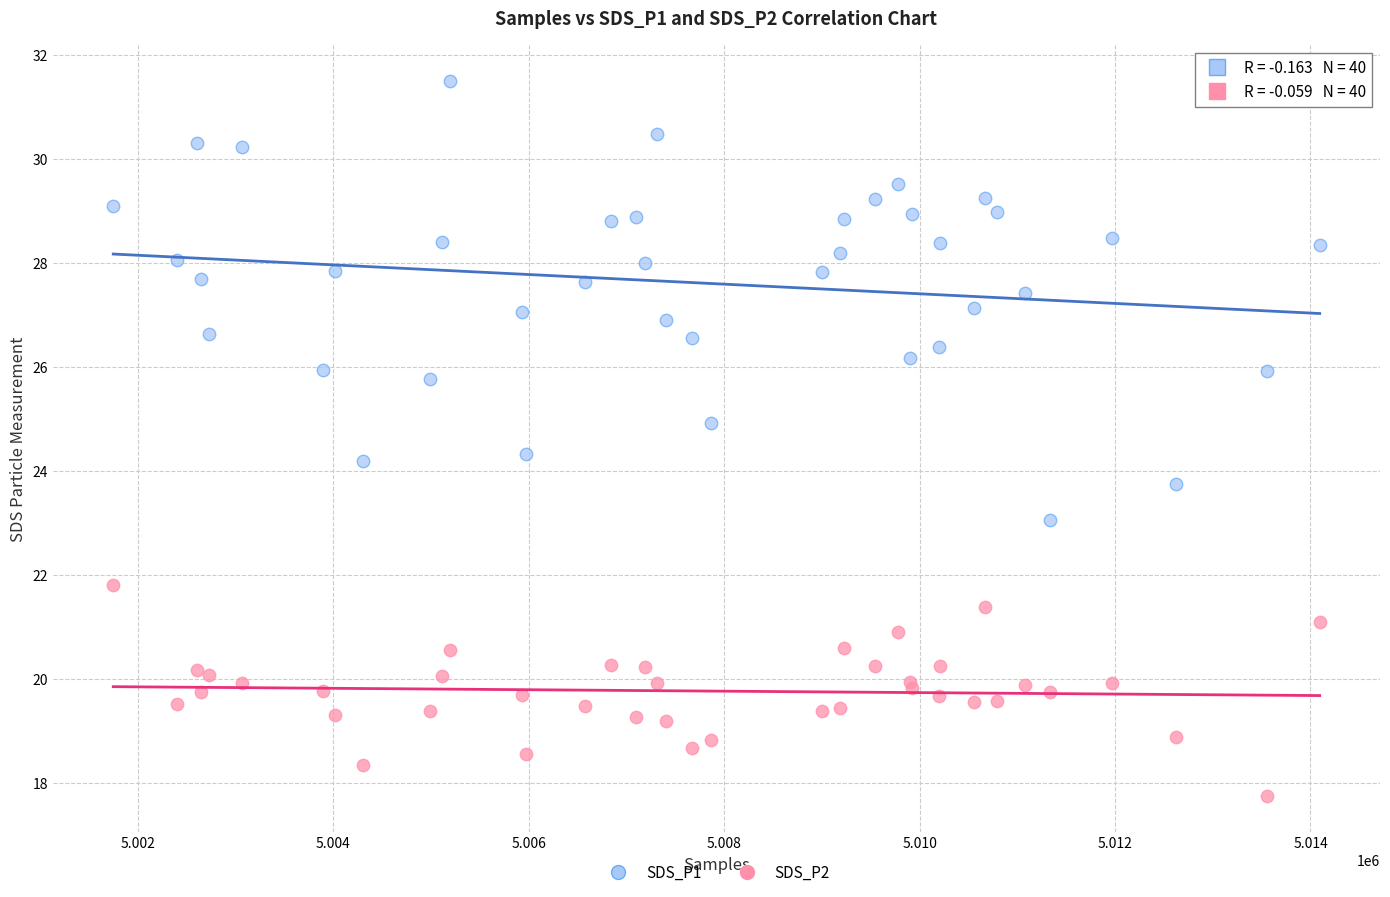

Which series has the largest Y range (max minus min)?

SDS_P1